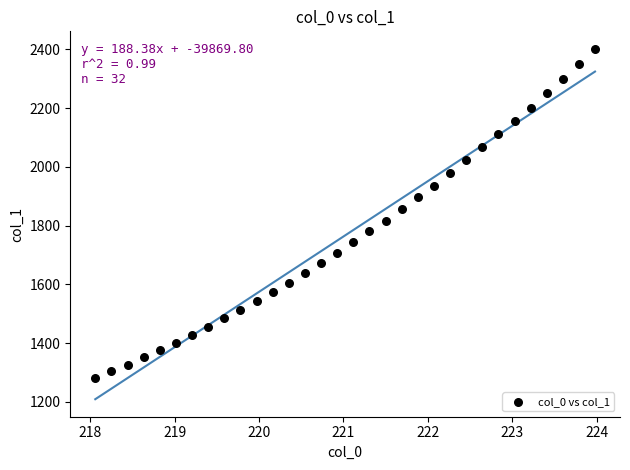

What is the range of Y values (max minus min)?

1120.5